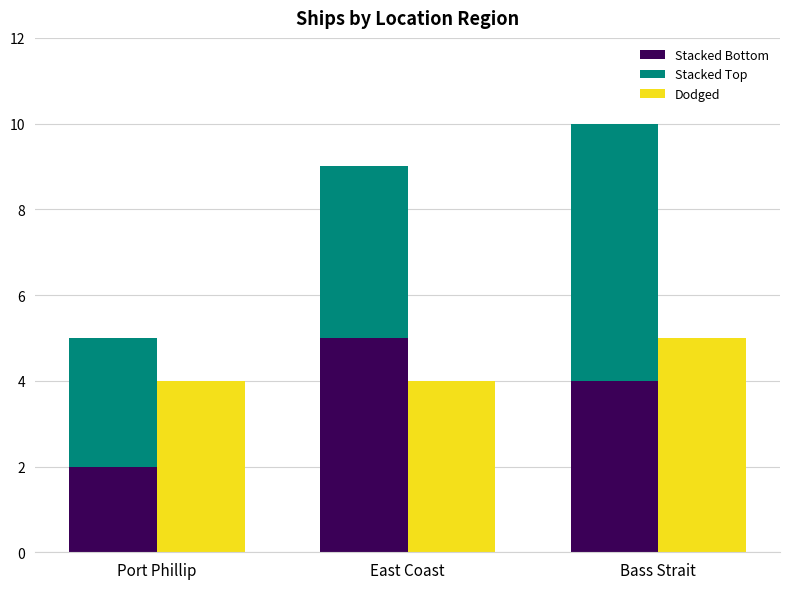

What is the highest value of the Stacked Top series?

6